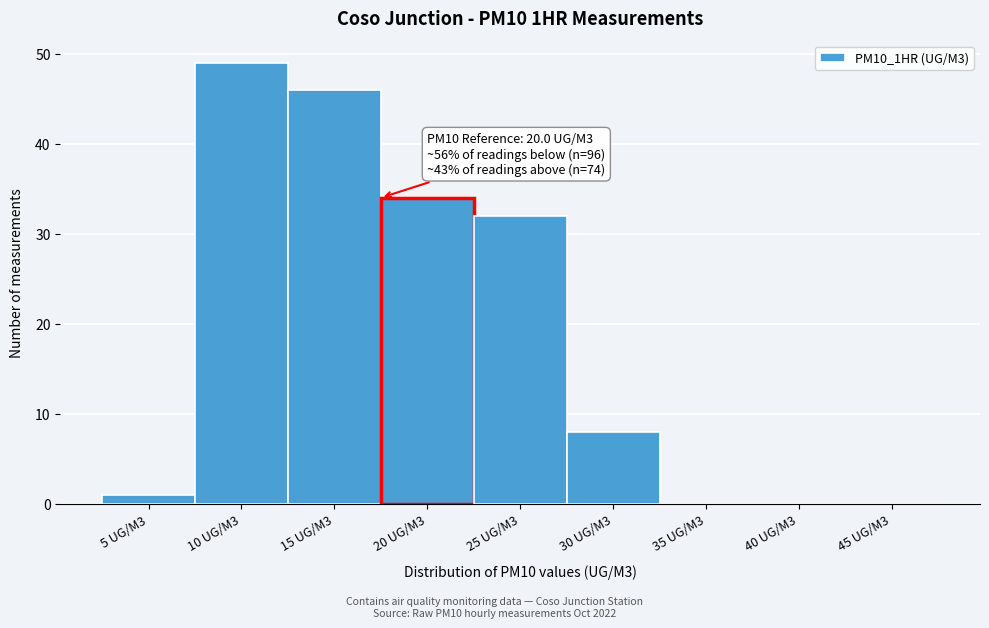

Reading right to left, what are all the values shown in this chart?

45 UG/M3=0	40 UG/M3=0	35 UG/M3=0	30 UG/M3=8	25 UG/M3=32	20 UG/M3=34	15 UG/M3=46	10 UG/M3=49	5 UG/M3=1